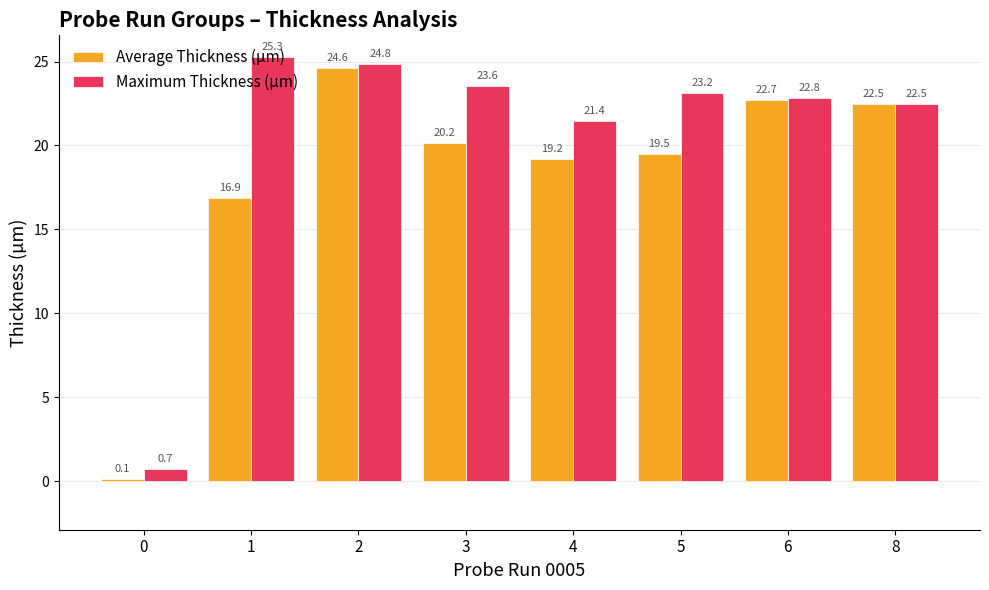

How many values in the Maximum Thickness (µm) series are below 23?

4